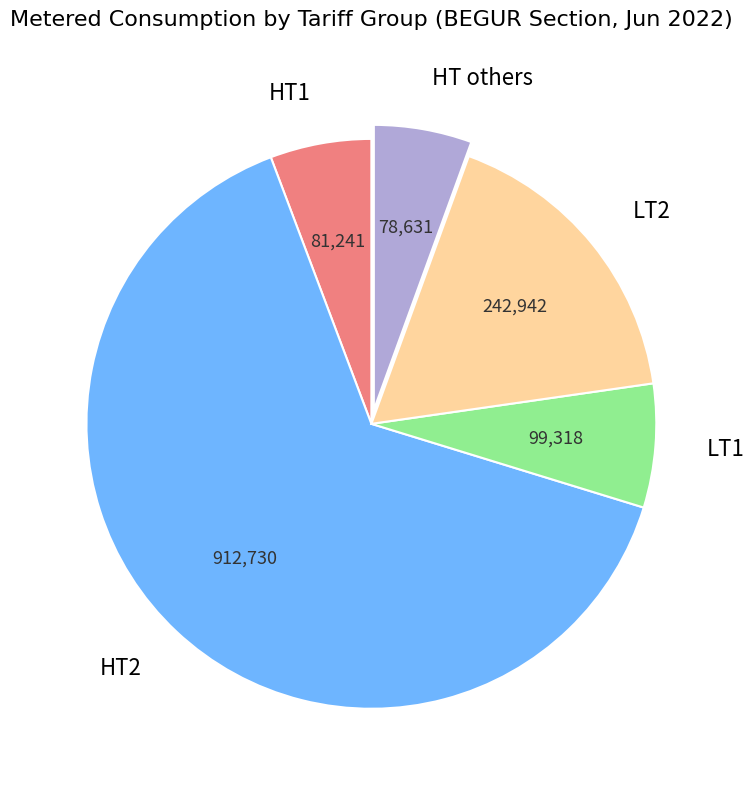

Which has a higher value, LT1 or HT others?

LT1